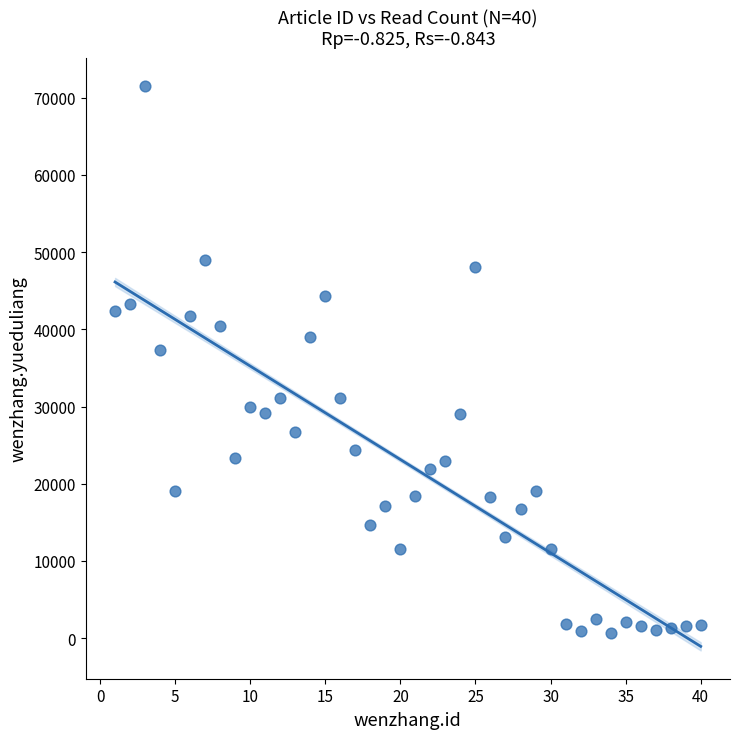

What is the range of Y values (max minus min)?

70829